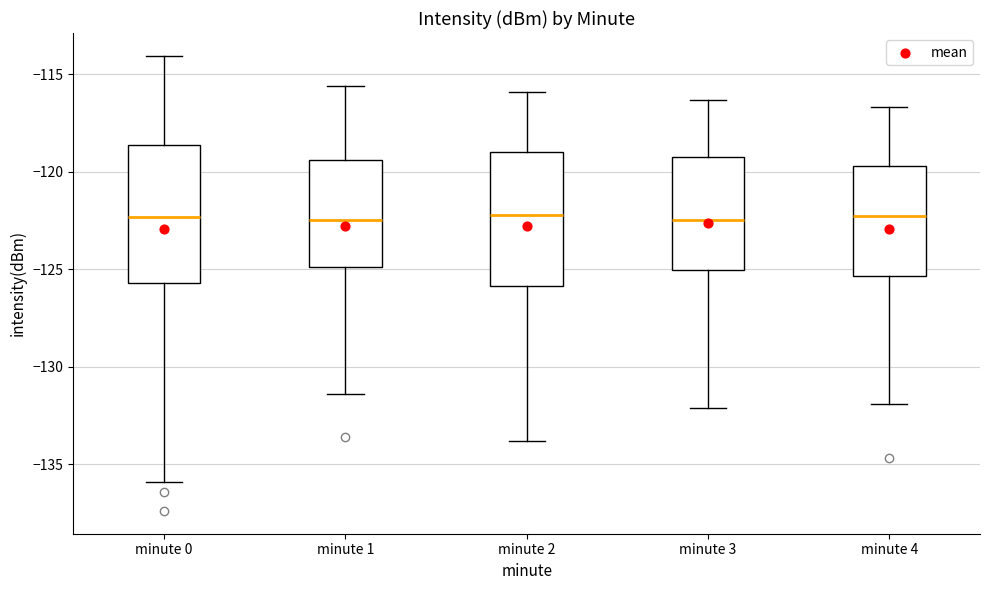

Reading left to right, read every box against the y-axis: the position of its median line, the range the box covers, and the ends of its whiskers. The values are not printed on the chart, so give them approximately, as read against the axis.

minute 0: median -122.5, box -125.5 to -118.5, whiskers -136.0 to -114.0
minute 1: median -122.5, box -125.0 to -119.5, whiskers -131.5 to -115.5
minute 2: median -122.0, box -126.0 to -119.0, whiskers -134.0 to -116.0
minute 3: median -122.5, box -125.0 to -119.0, whiskers -132.0 to -116.5
minute 4: median -122.0, box -125.5 to -119.5, whiskers -132.0 to -116.5